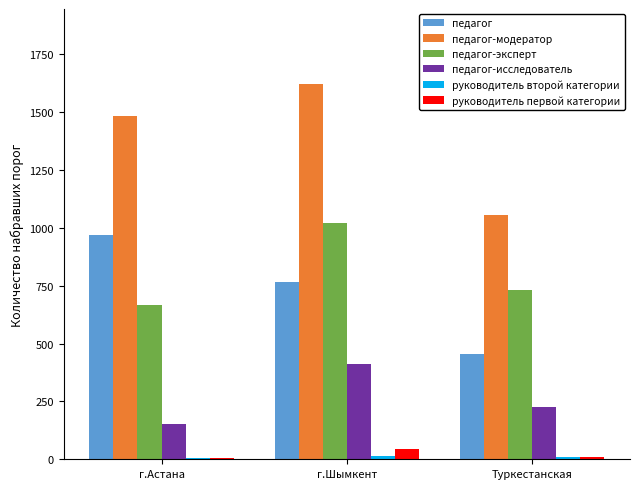

Which series has the largest total across all categories?

педагог-модератор